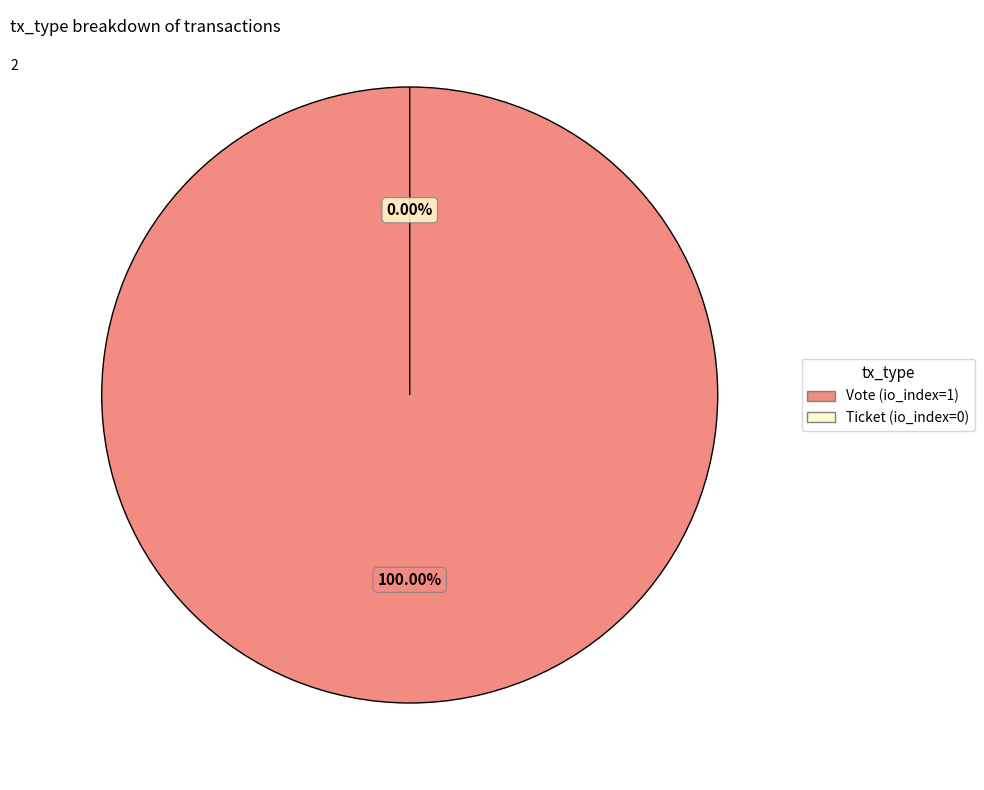

How many slices are in this pie chart?

2